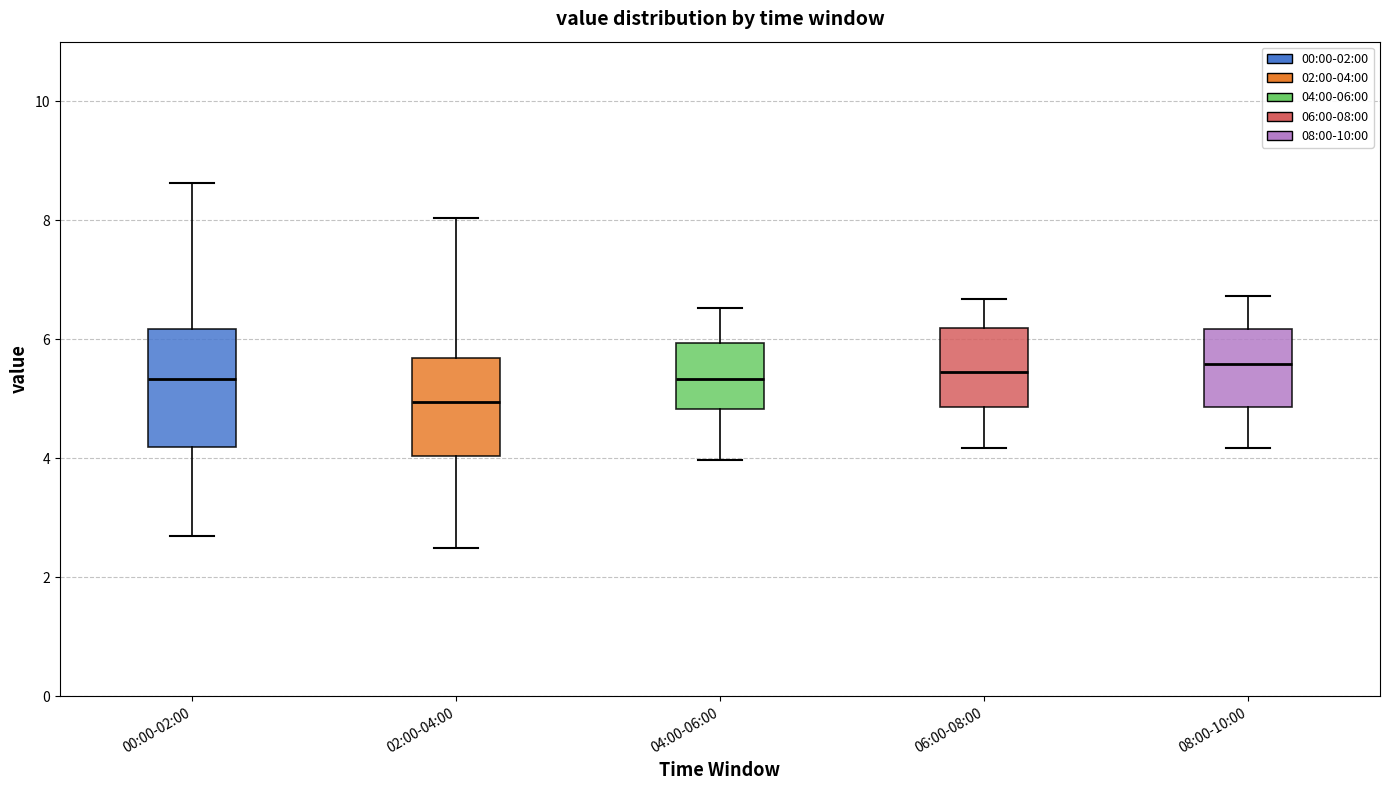

Reading left to right, transcribe this box plot: for each box, give where its median line is, the range the box spans, and where its two whiskers end, as read against the y-axis. The values are not printed on the chart, so give them approximately, as read against the axis.

00:00-02:00: median 5.4, box 4.2 to 6.2, whiskers 2.8 to 8.6
02:00-04:00: median 5.0, box 4.0 to 5.6, whiskers 2.6 to 8.0
04:00-06:00: median 5.4, box 4.8 to 6.0, whiskers 4.0 to 6.6
06:00-08:00: median 5.4, box 4.8 to 6.2, whiskers 4.2 to 6.6
08:00-10:00: median 5.6, box 4.8 to 6.2, whiskers 4.2 to 6.8